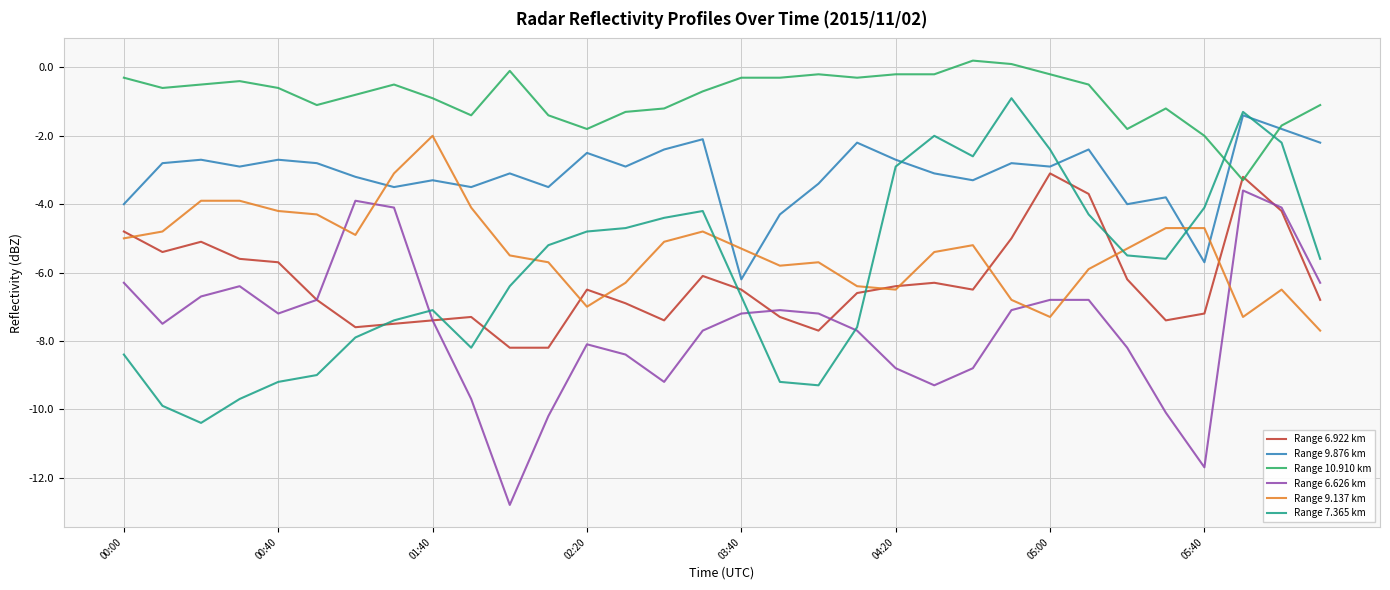

Which series ends up on top after the final intersection of Range 9.876 km and Range 10.910 km?

Range 10.910 km